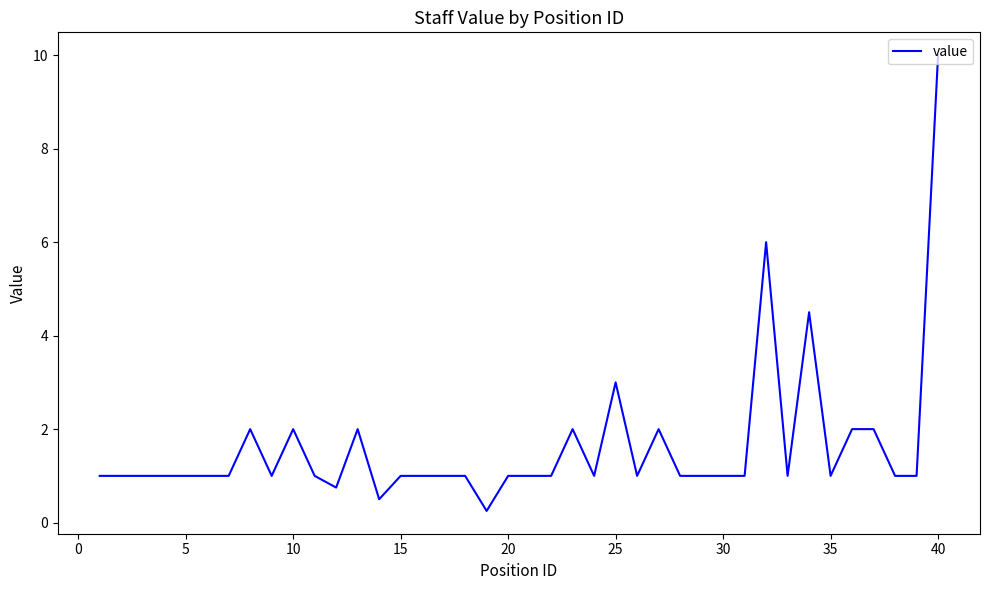

What is the greatest value displayed?

10.0